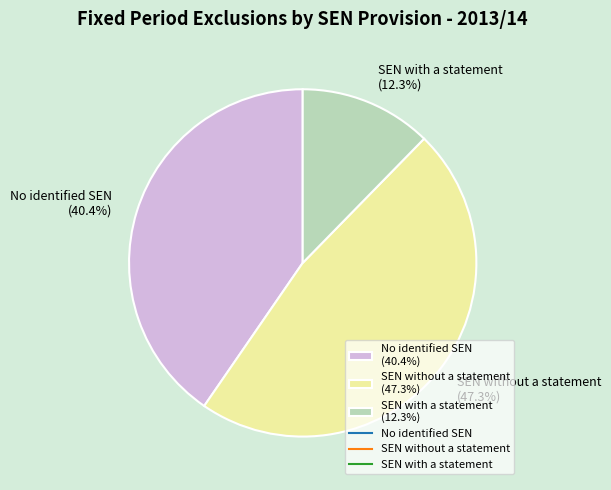

What percentage is the No identified SEN slice, to the nearest percent?

40%